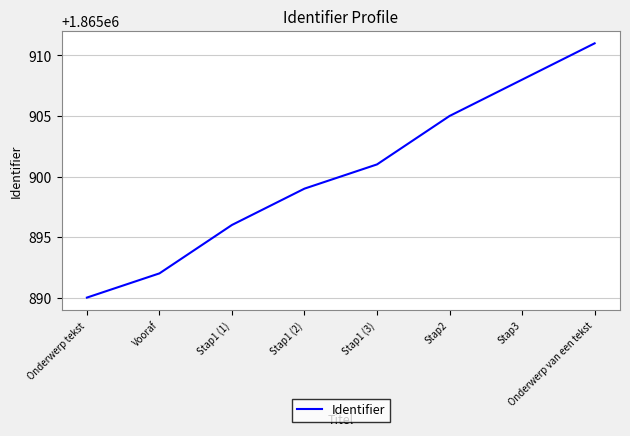

What position from the left is Stap1 (1)?

3